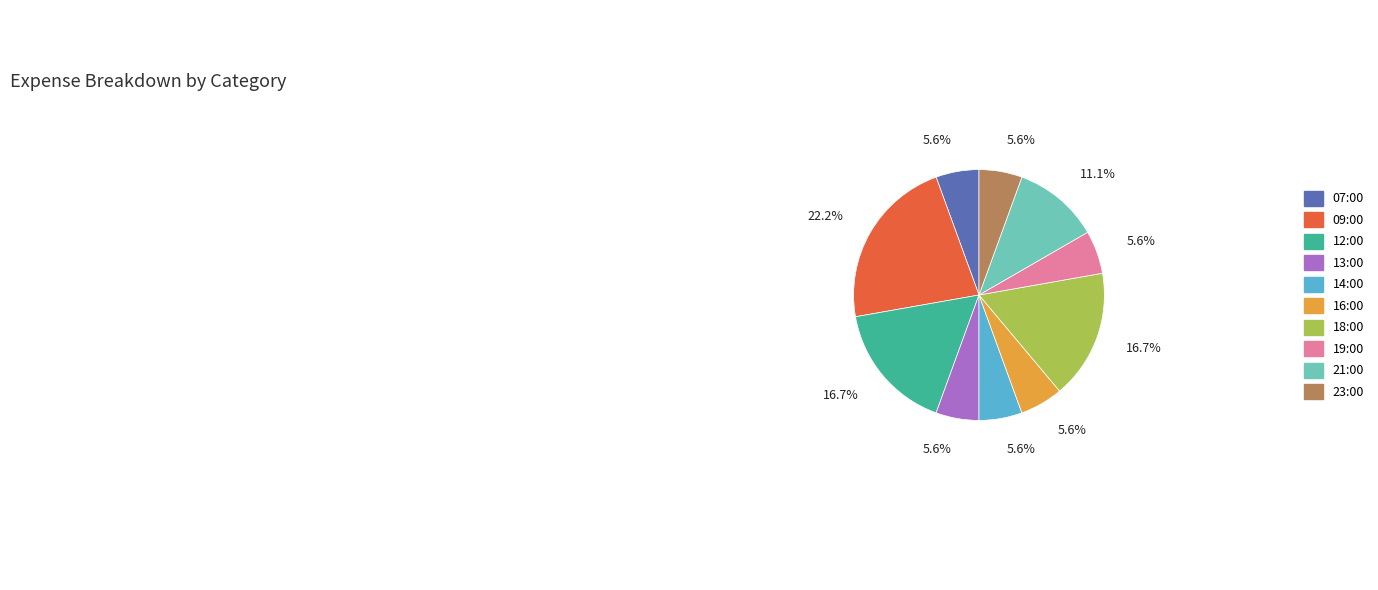

How many slices are in this pie chart?

10